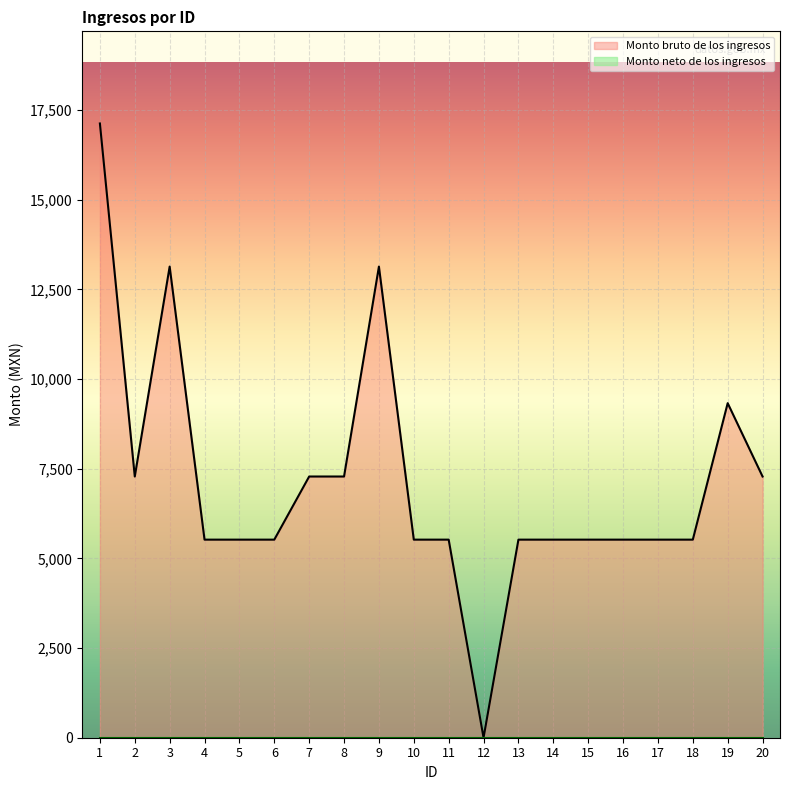

What is the sum of the values at 11 and 17?

11044